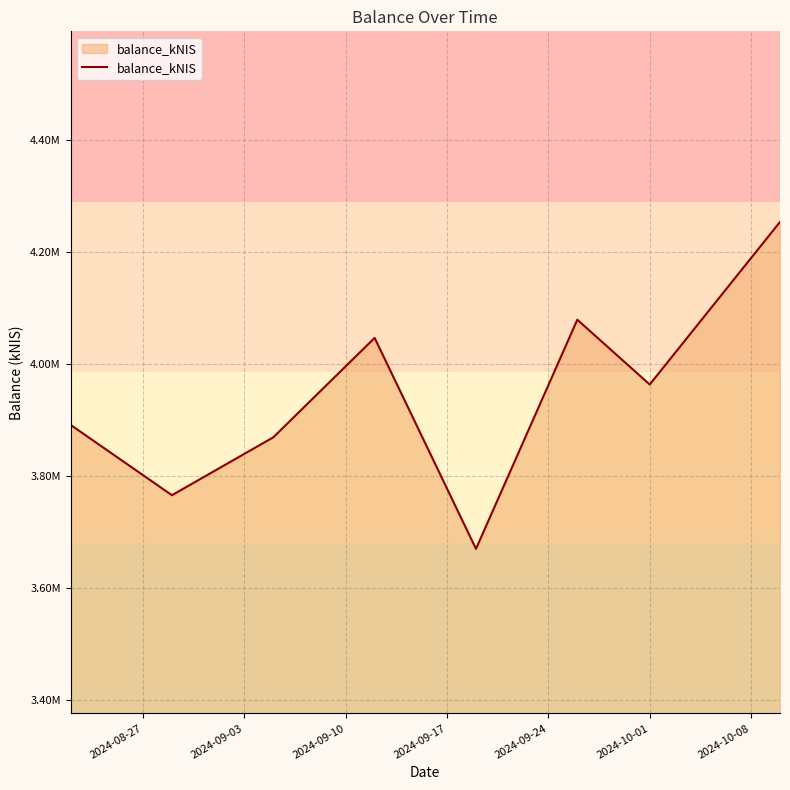

Does the chart have visible grid lines?

Yes